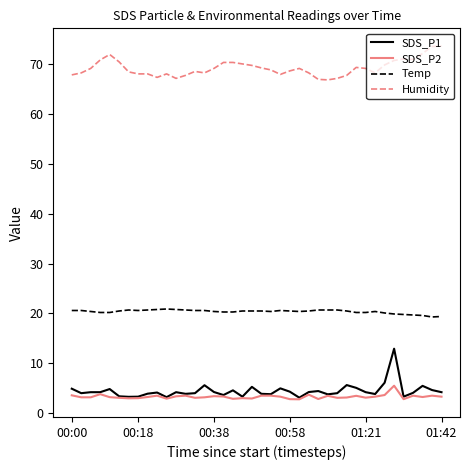

What is the maximum value for Temp?

20.9